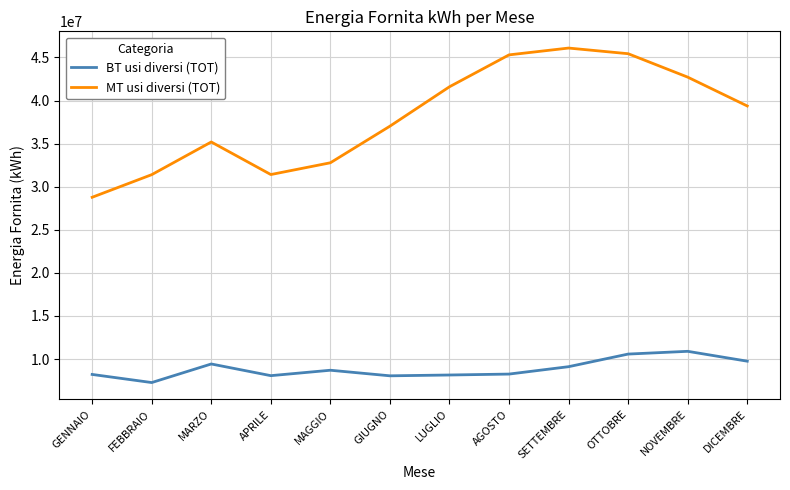

What is the difference between the BT usi diversi (TOT) values at SETTEMBRE and LUGLIO?

965549